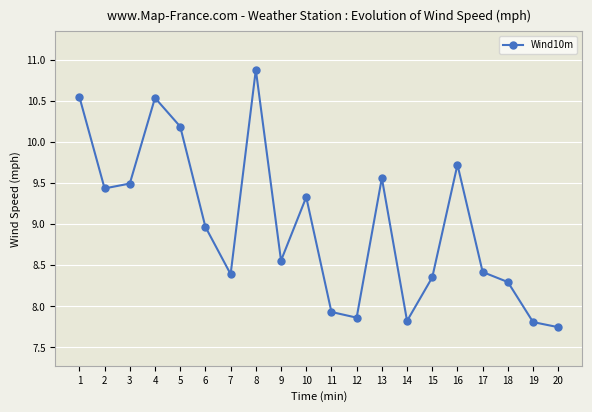

What is the greatest value displayed?

10.9